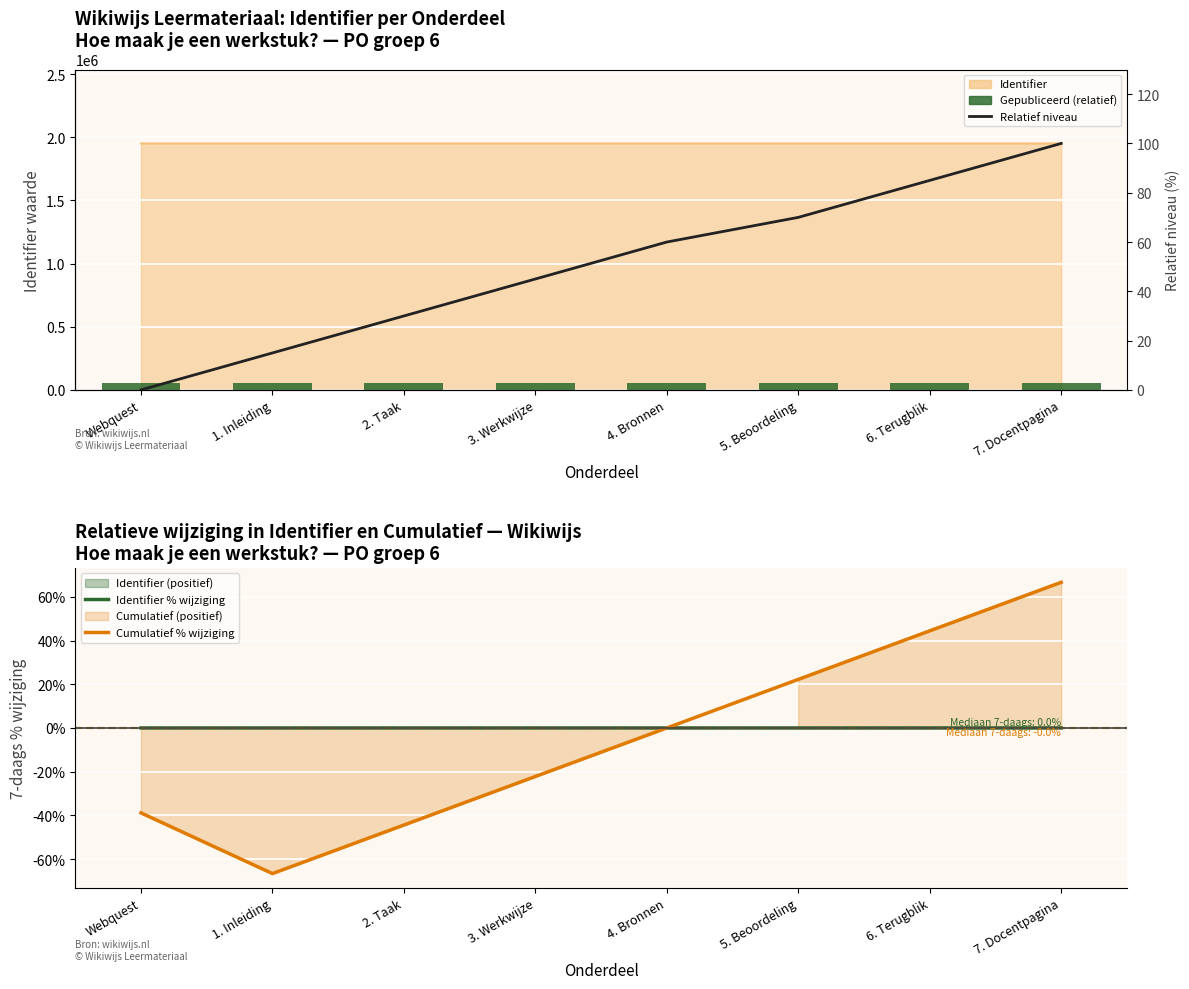

Which series has the largest total across all categories?

Gepubliceerd (relatief)